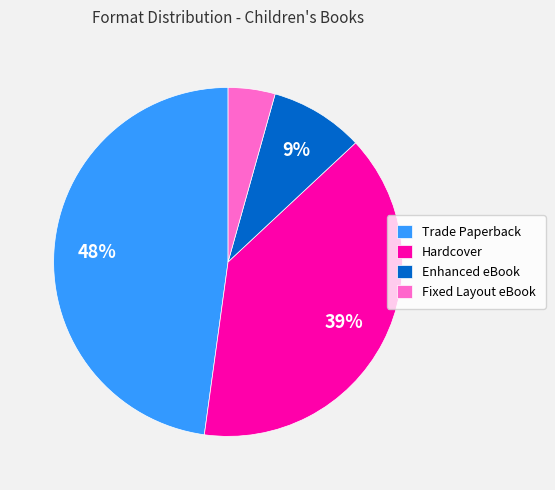

Is it true that Hardcover is 39% of the pie?

True